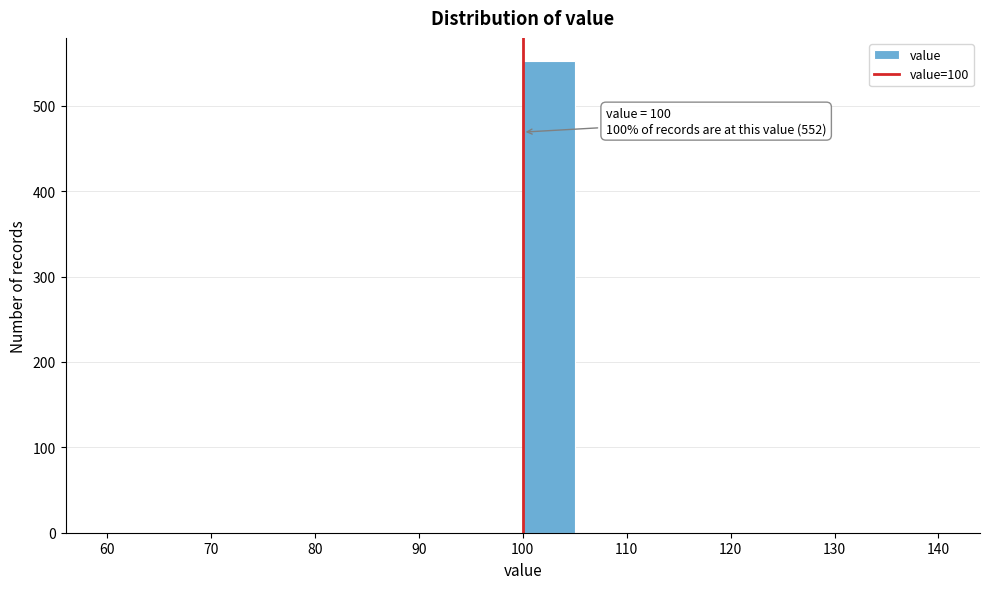

Which range on the x-axis has the tallest bar?

100 to 105